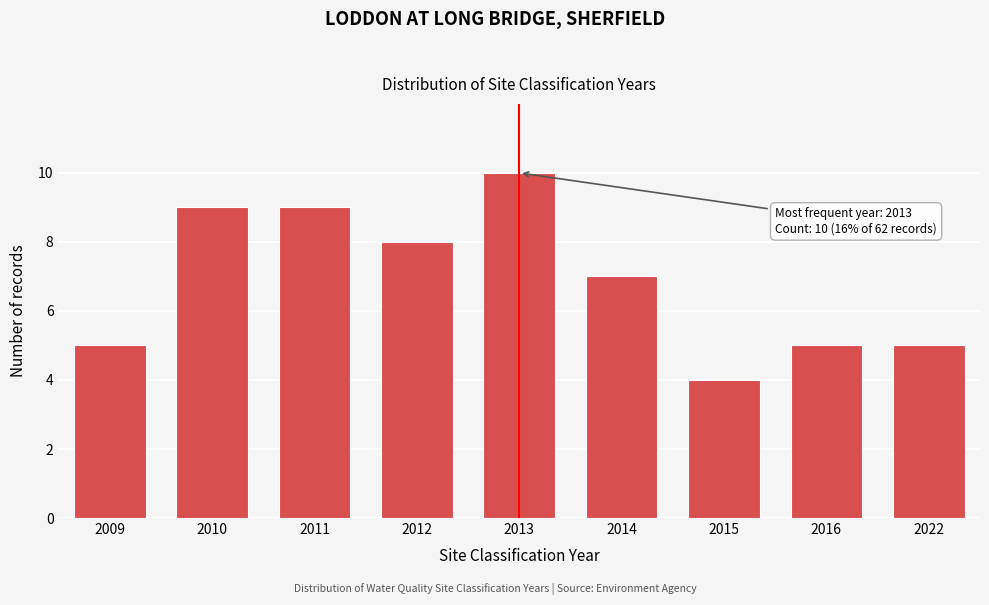

Reading left to right, extract all data points from this chart.

2009=5	2010=9	2011=9	2012=8	2013=10	2014=7	2015=4	2016=5	2022=5